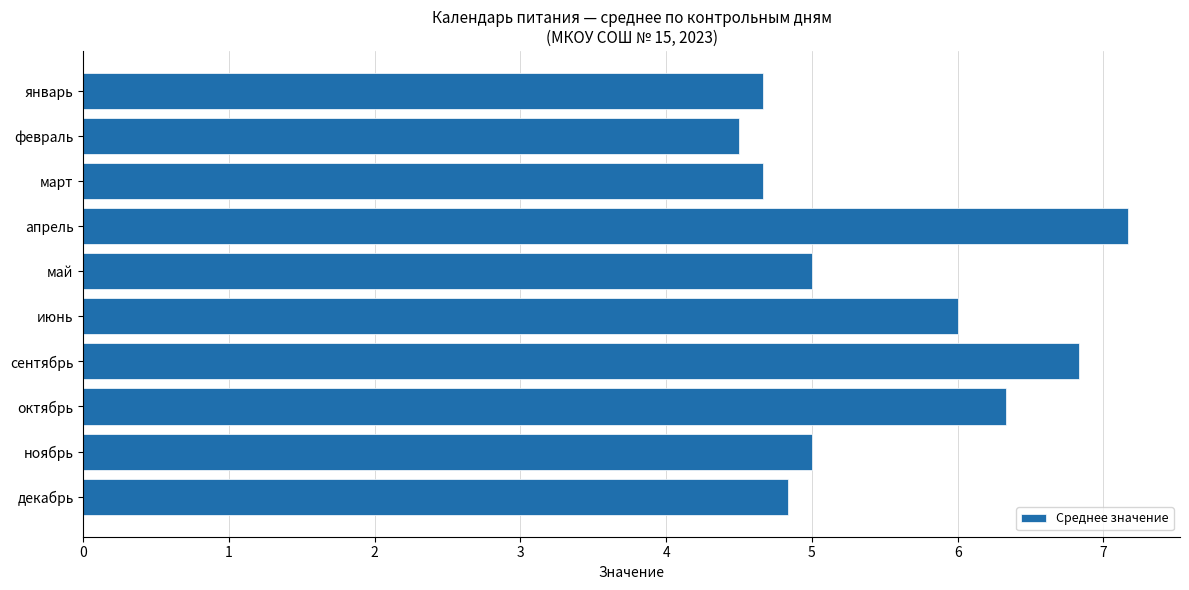

Approximately how many times larger is the value at октябрь compared to июнь?

1.1